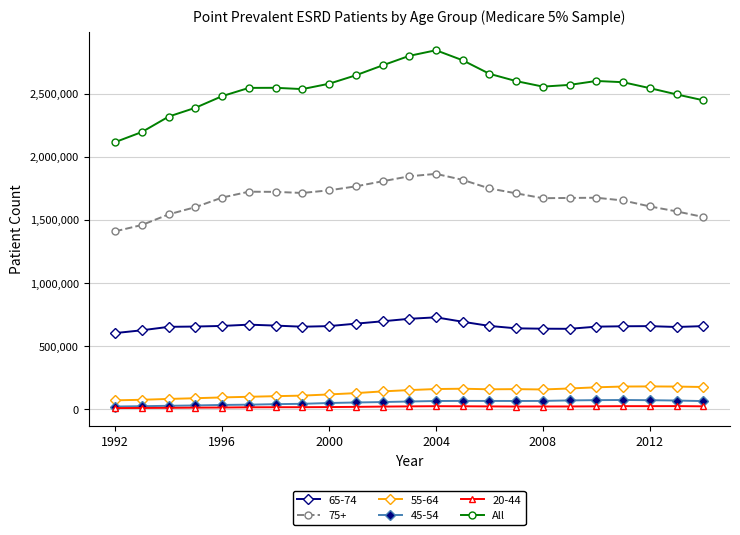

Which series has the largest range (max minus min)?

All